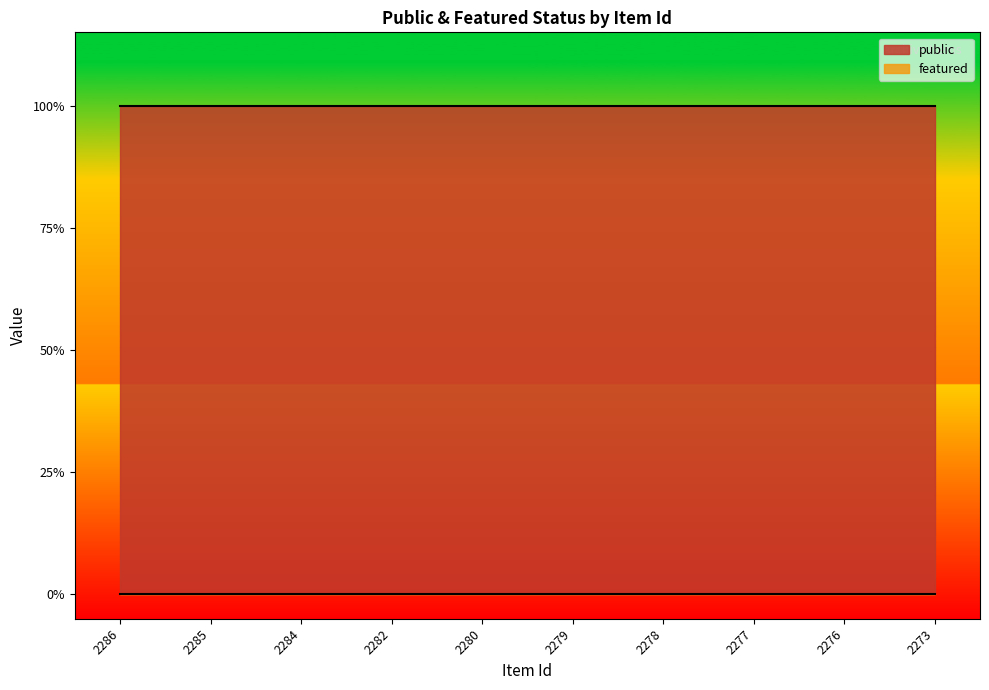

What is the maximum value shown in the chart?

1